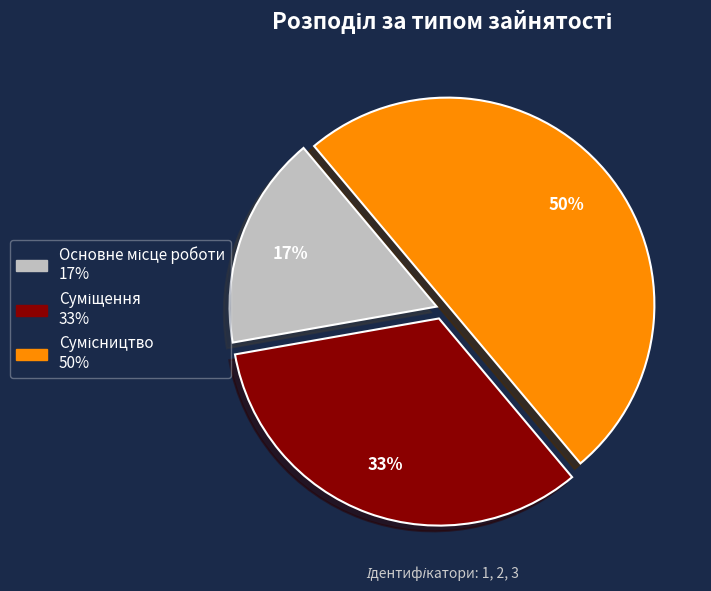

To the nearest percent, what is the average slice percentage?

33%